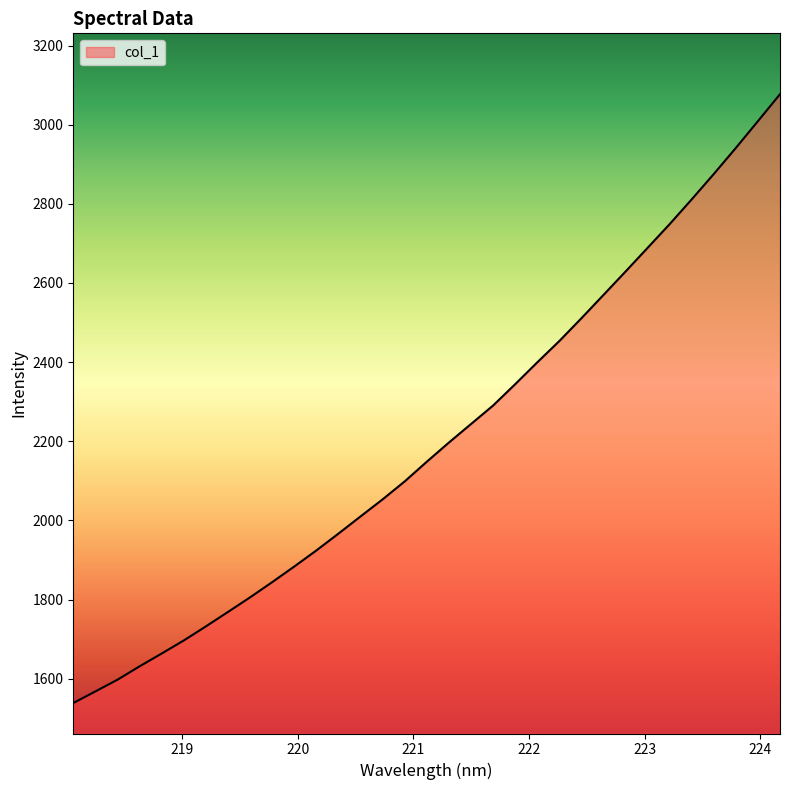

What is the maximum value shown in the chart?

3077.0